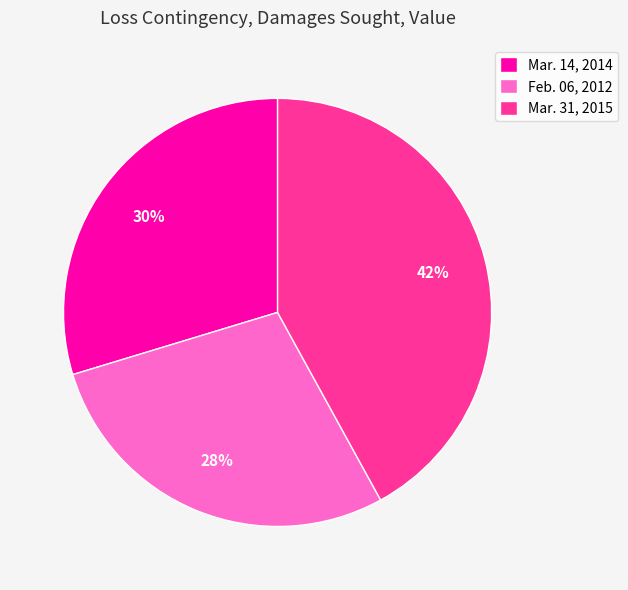

Does any single category account for the majority?

No